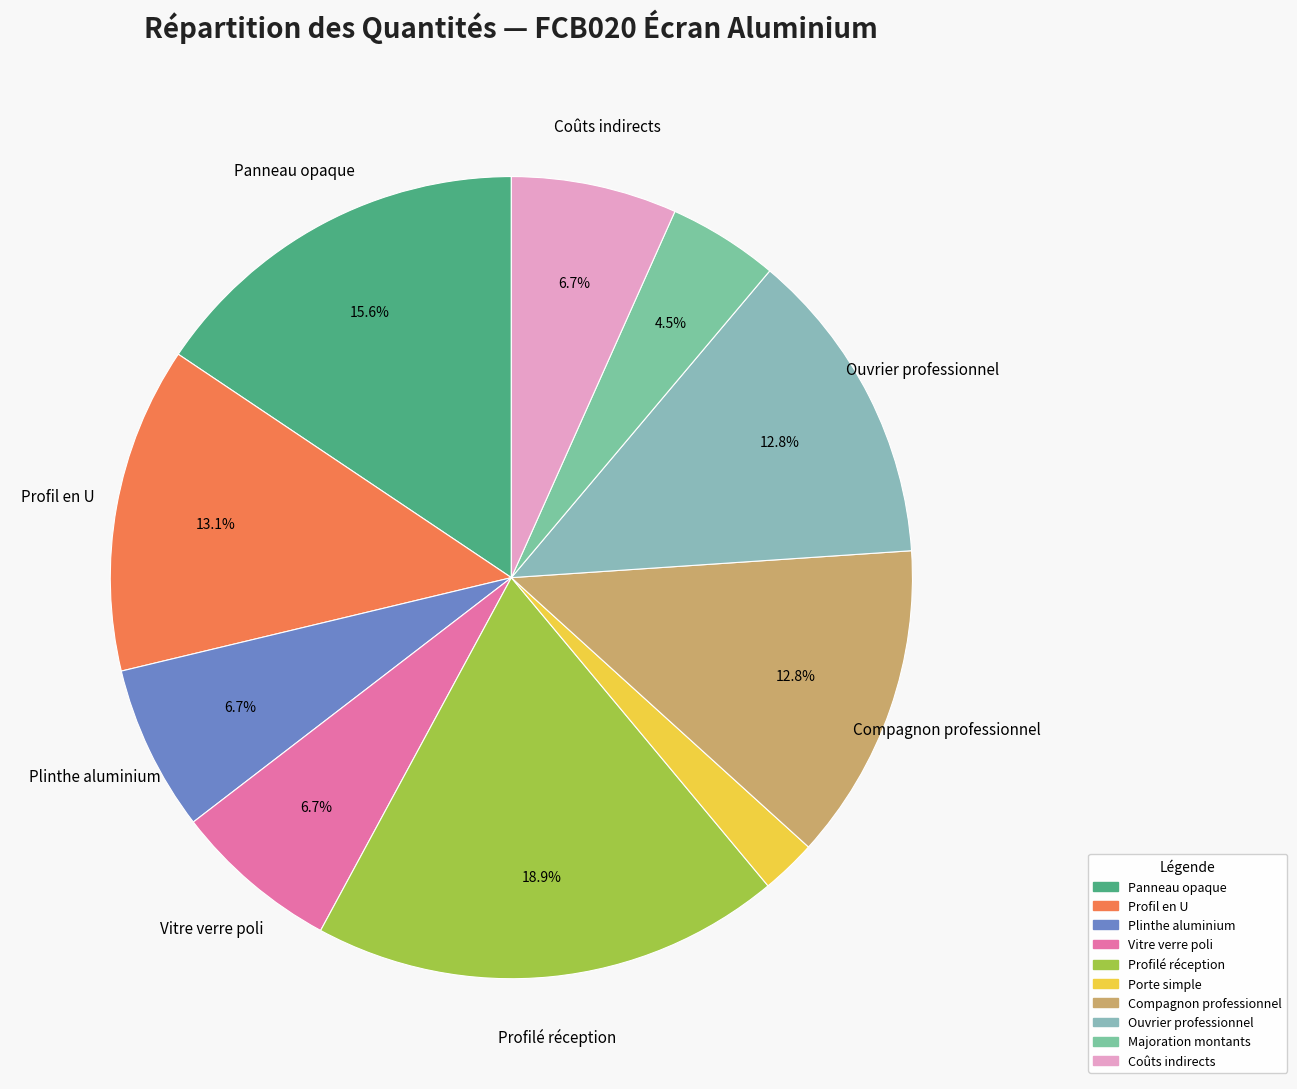

To the nearest percent, what is the combined percentage of Vitre verre poli and Panneau opaque?

22%